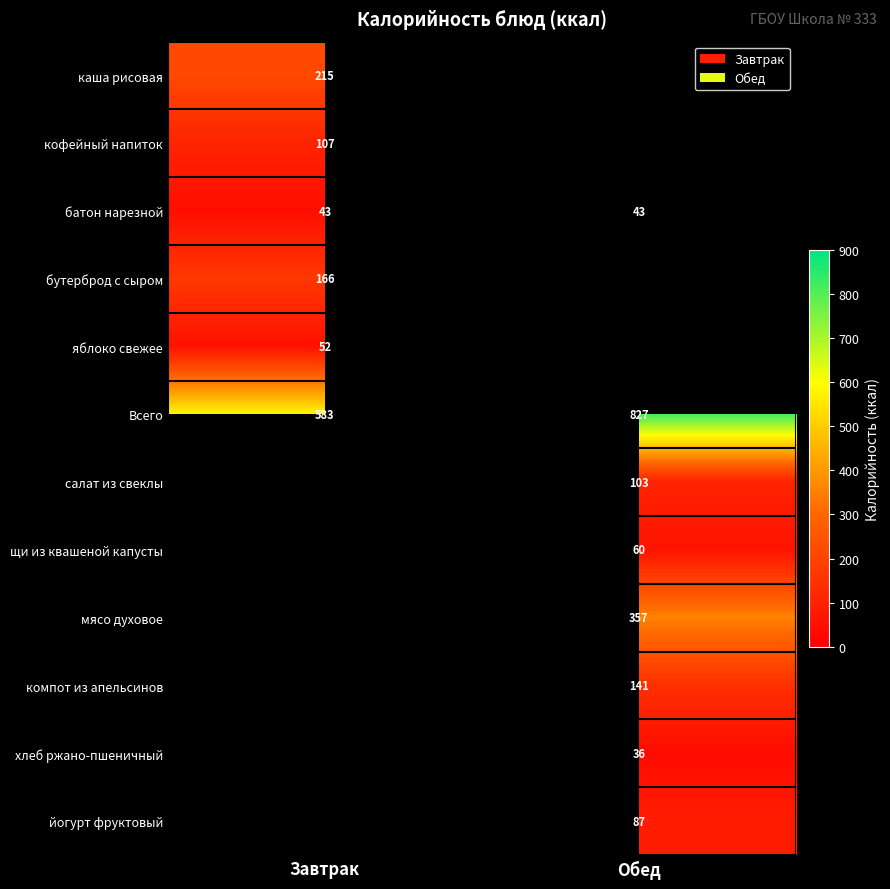

What is the greatest value displayed?

827.0